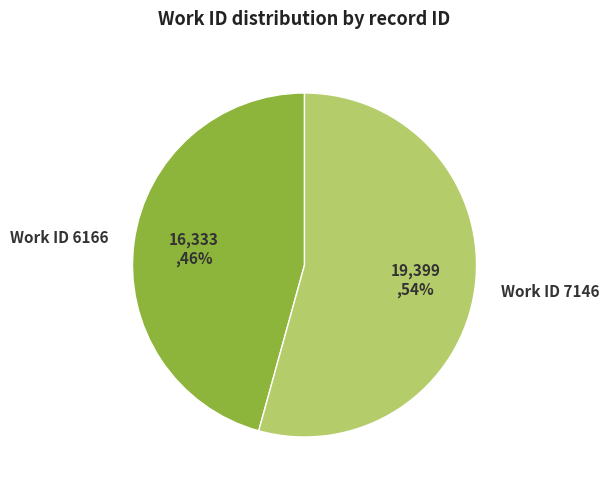

Which slice is the smallest?

Work ID 6166